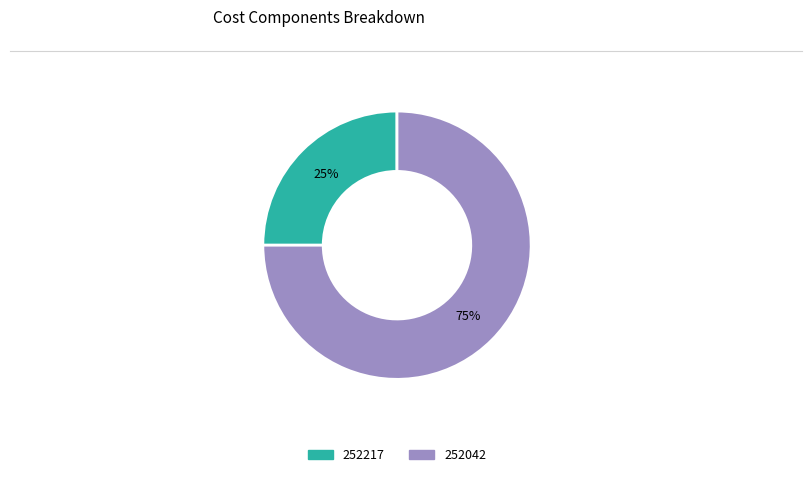

How many segments does this pie chart have?

2